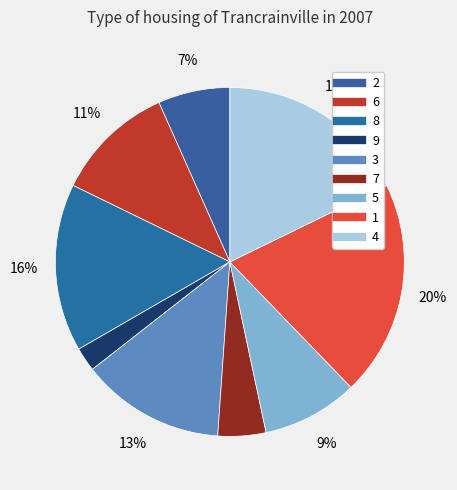

What percentage is NOT represented by 5?

91.1%